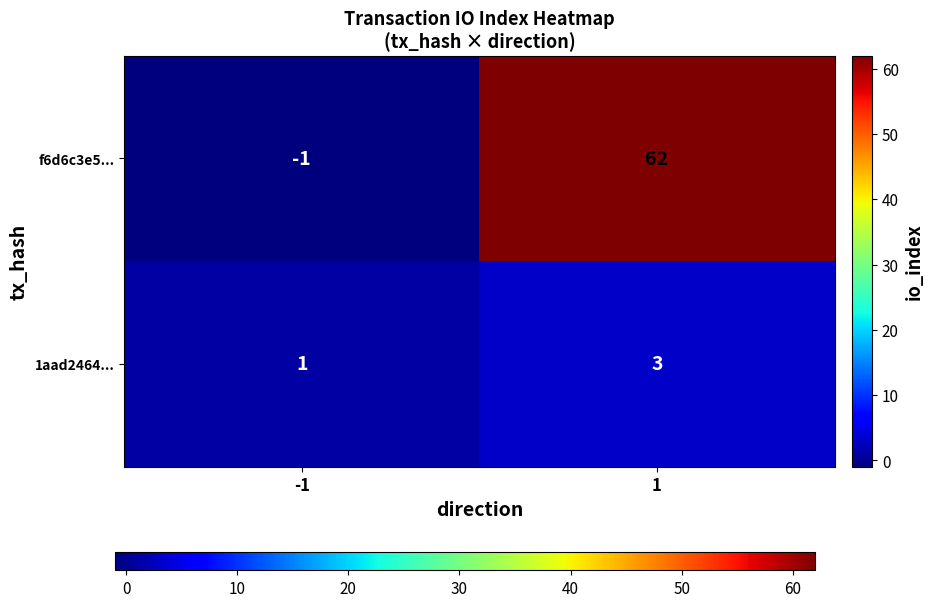

List the labels in order of 1aad2464... value, smallest first.

-1, 1